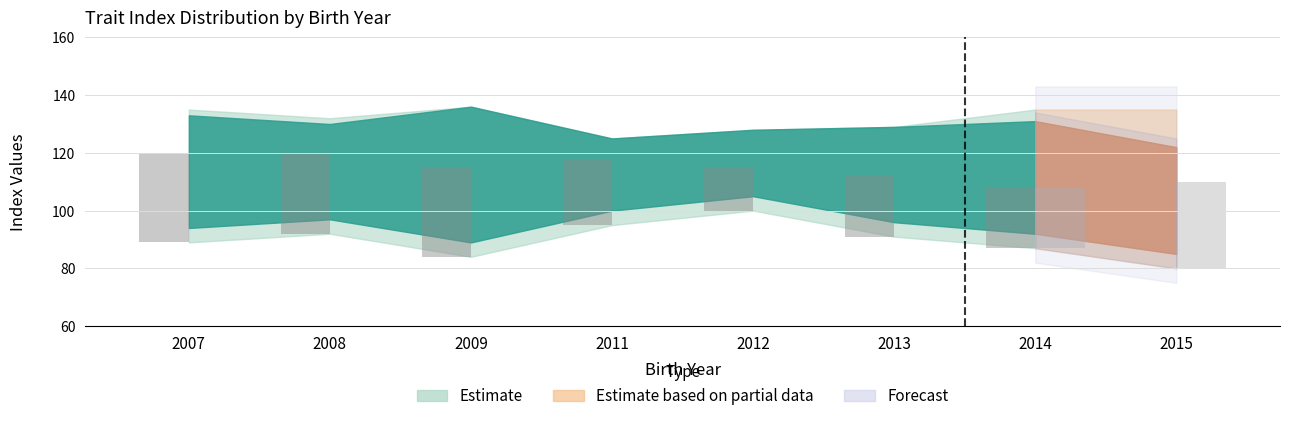

What is the sum of all ss values?

918